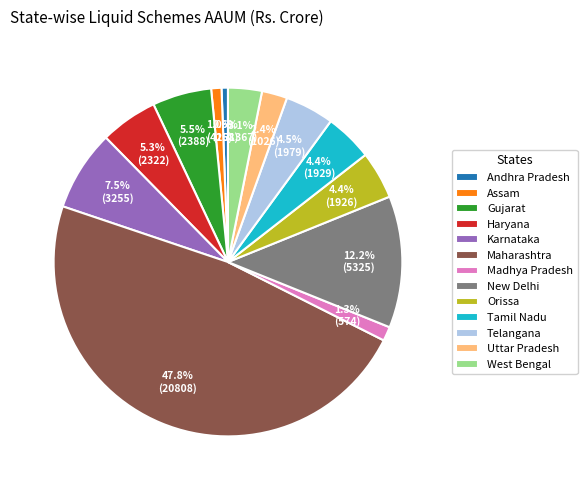

Which has a higher value, Orissa or Andhra Pradesh?

Orissa